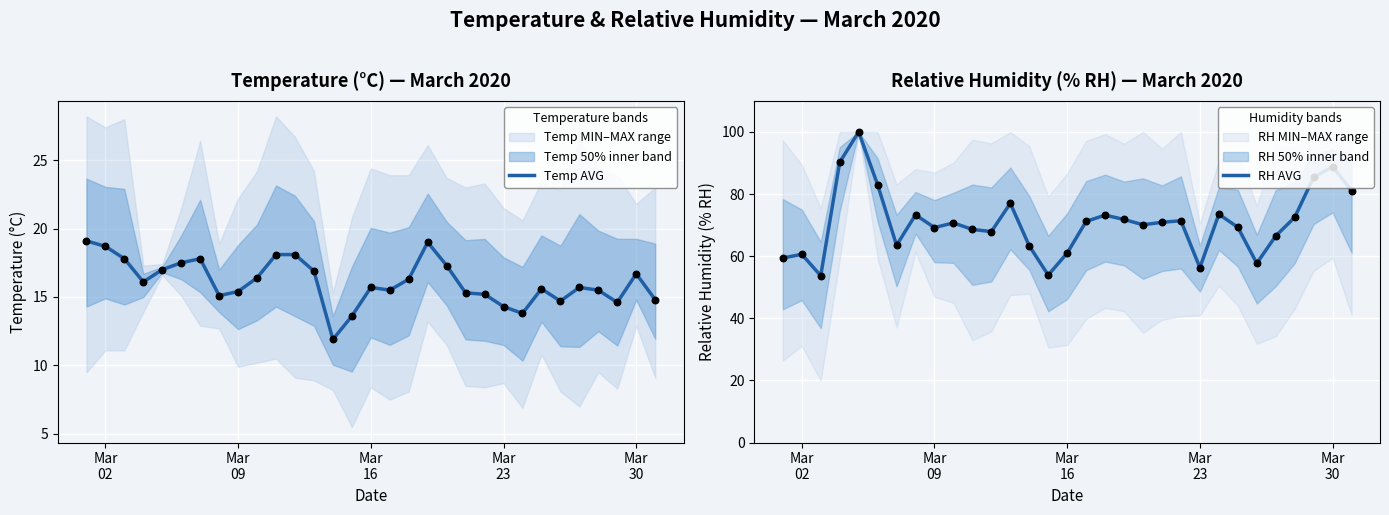

What is the lowest value of the Temp AVG series?

11.9